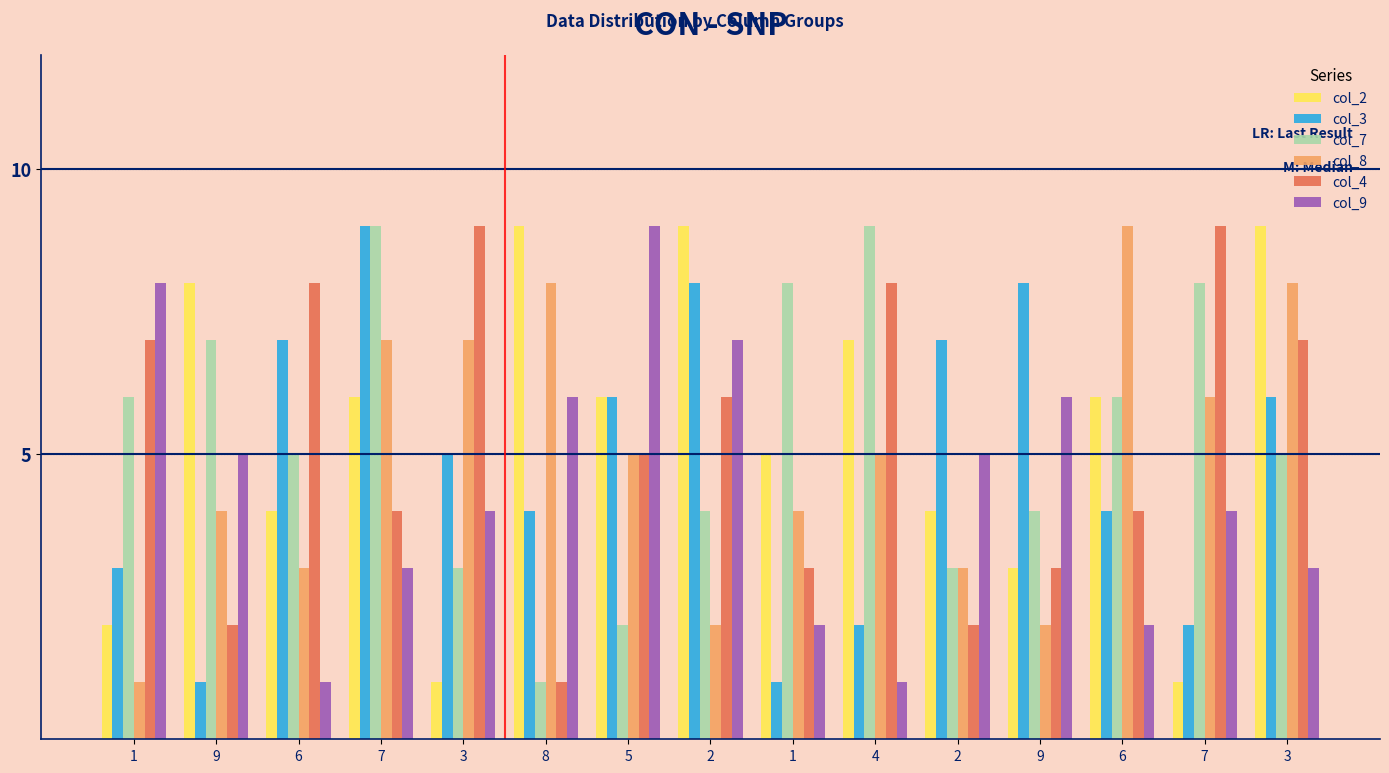

Count the number of categories in the chart.

15